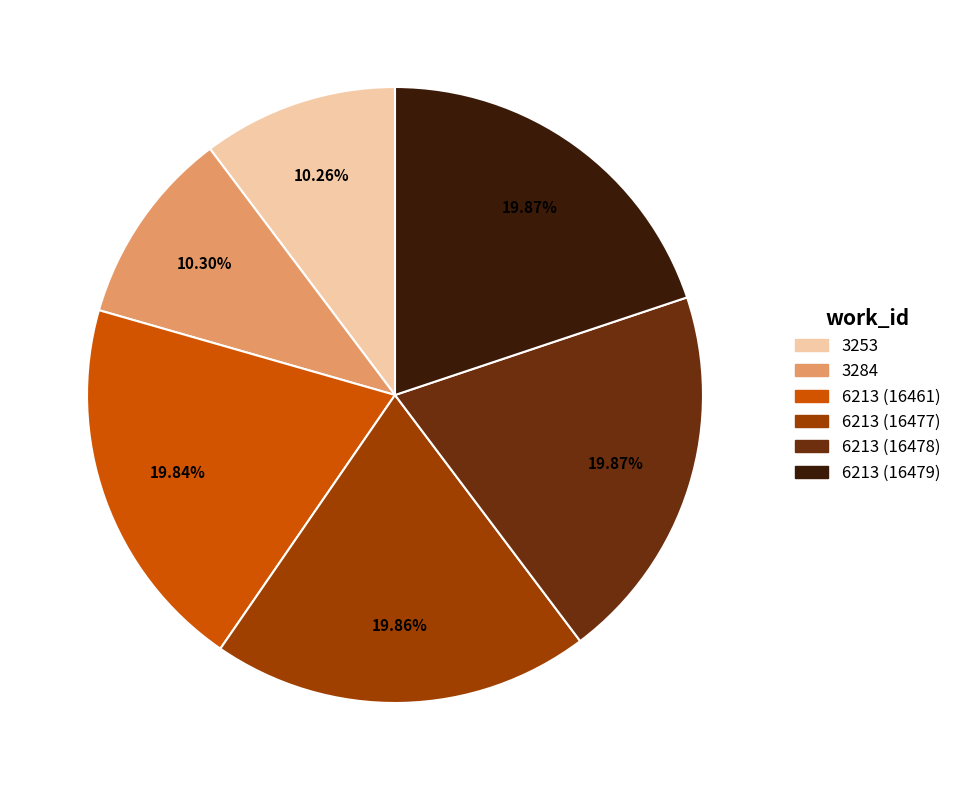

Does any single category account for the majority?

No